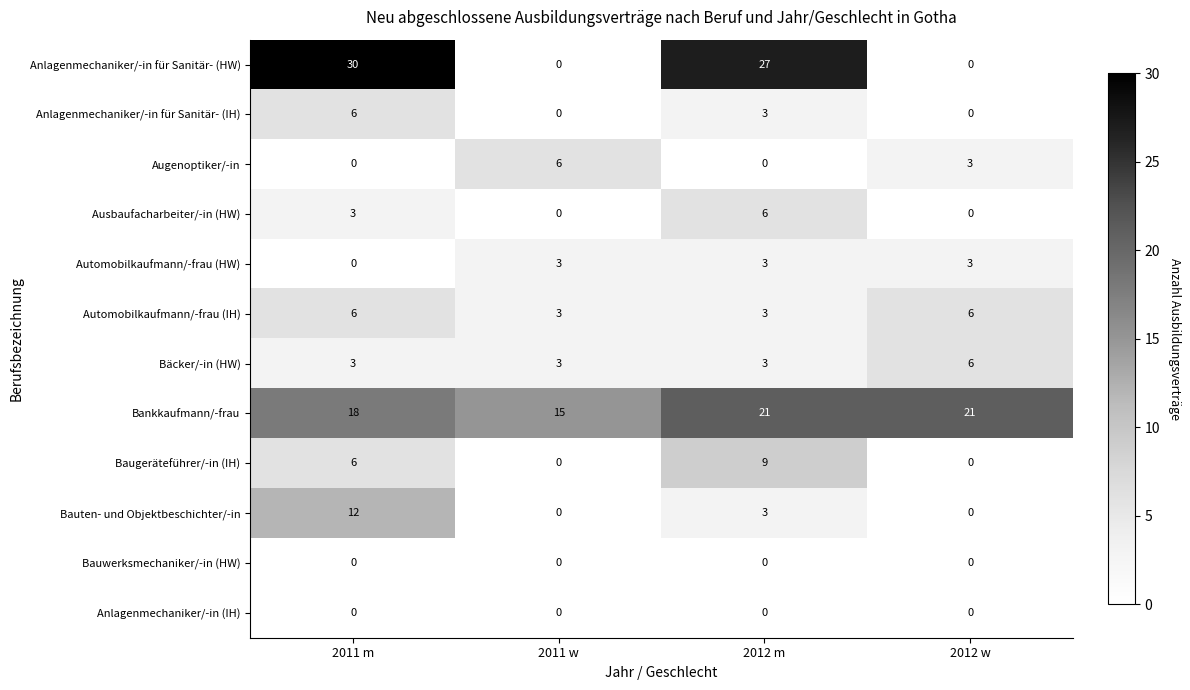

Which series has the widest spread of values?

Anlagenmechaniker/-in für Sanitär- (HW)